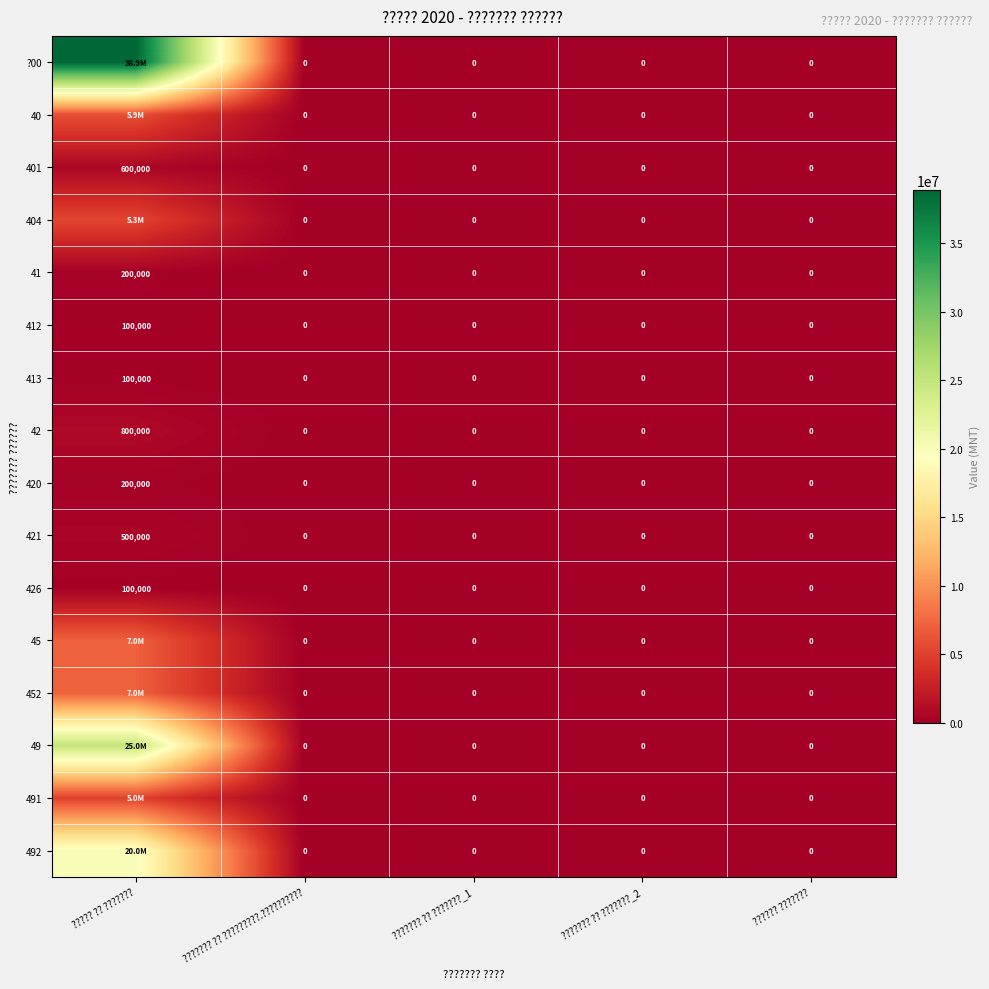

The 41 series shows 0 at ?????? ???????. True or false?

True